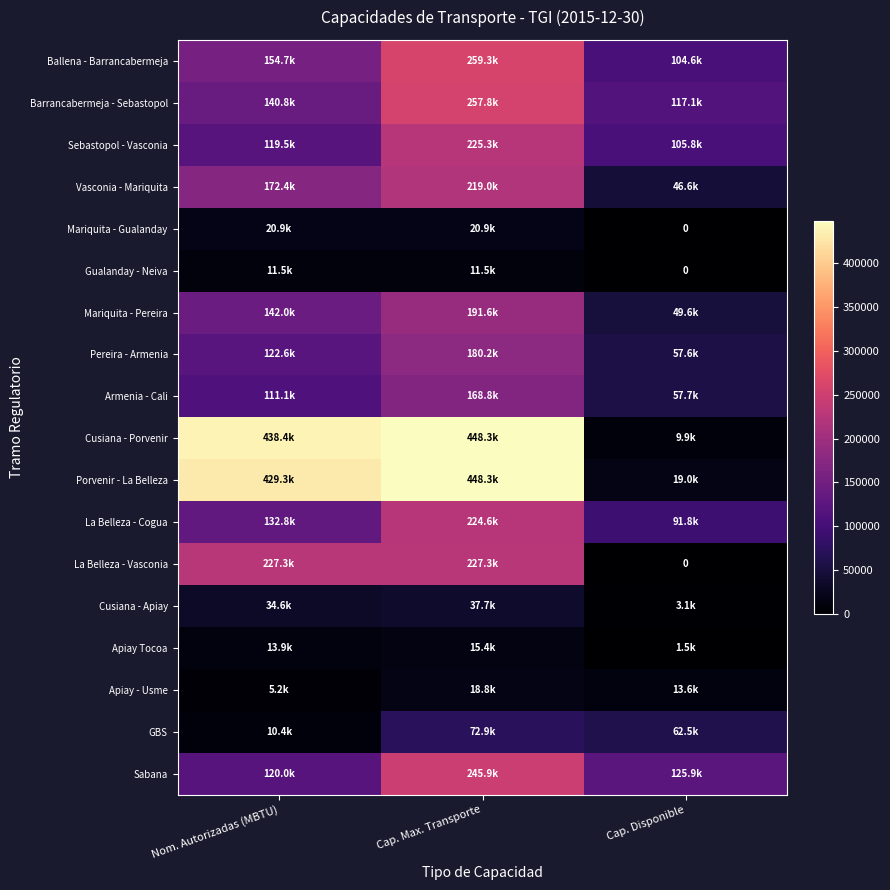

List the labels in order of Sebastopol - Vasconia value, largest first.

Cap. Max. Transporte, Nom. Autorizadas (MBTU), Cap. Disponible